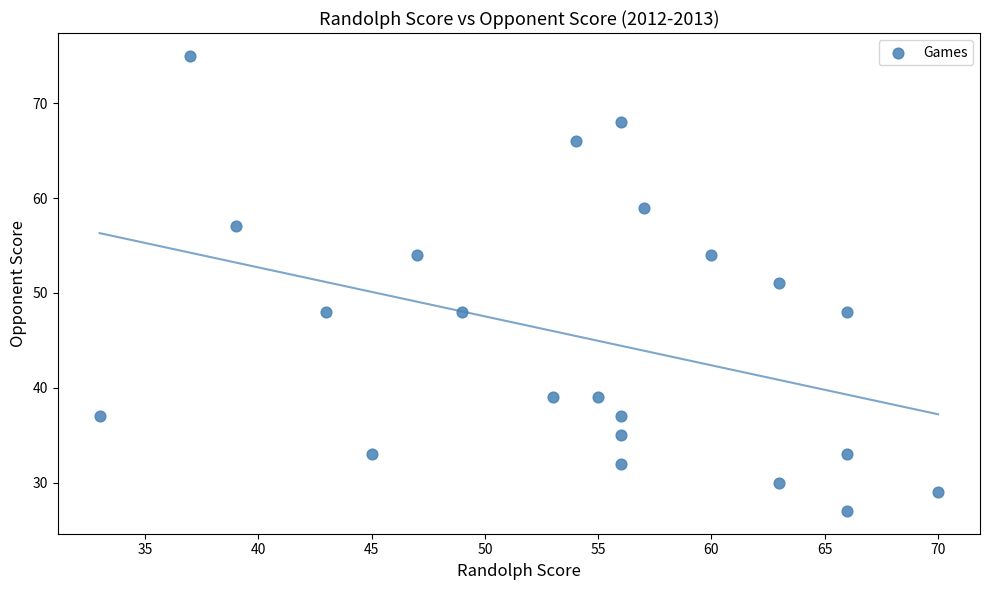

What is the range of Y values (max minus min)?

48